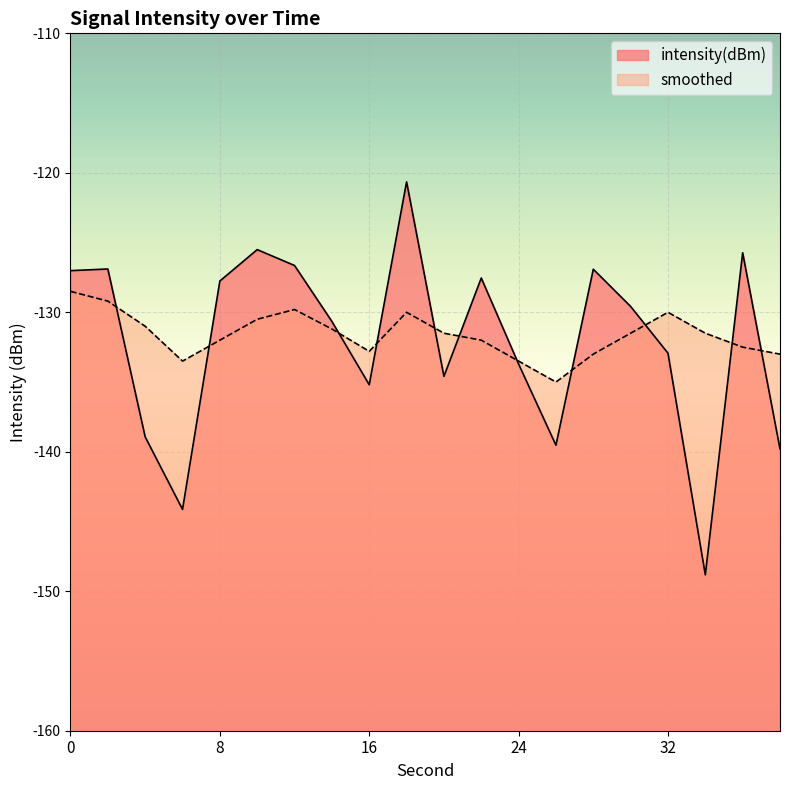

At which label does smoothed reach its minimum?

26